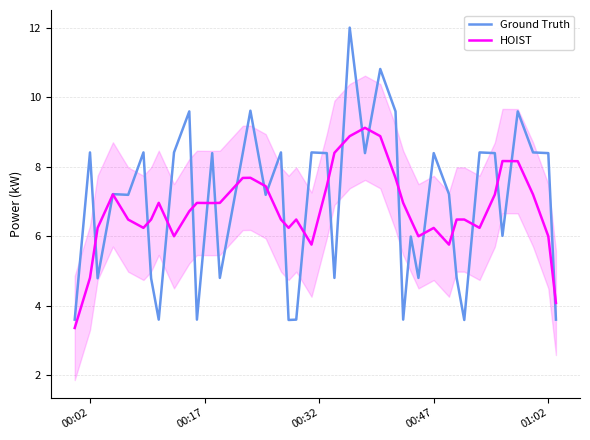

At which label does Ground Truth first exceed 8?

00:02